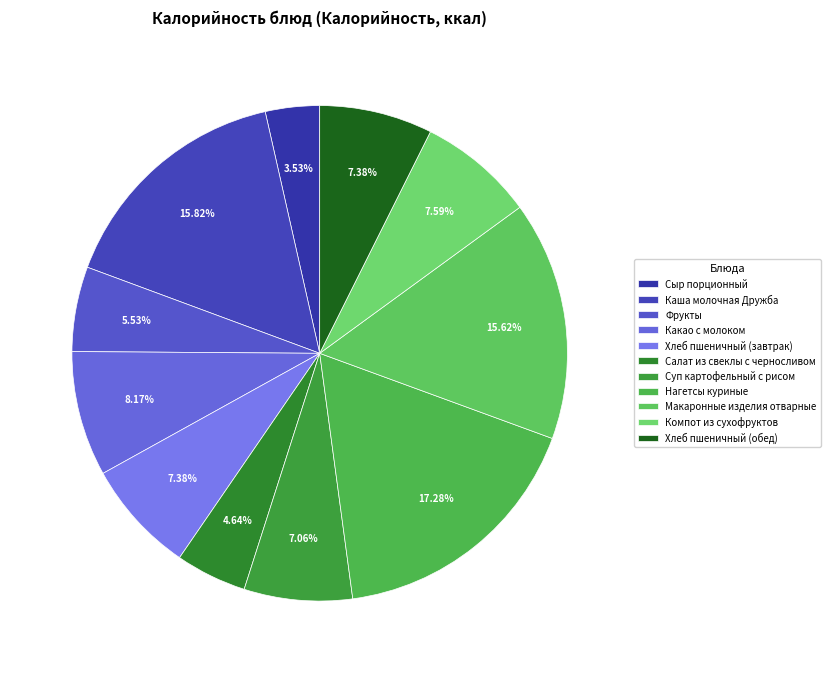

The Суп картофельный с рисом slice represents 7% of the pie. True or false?

True